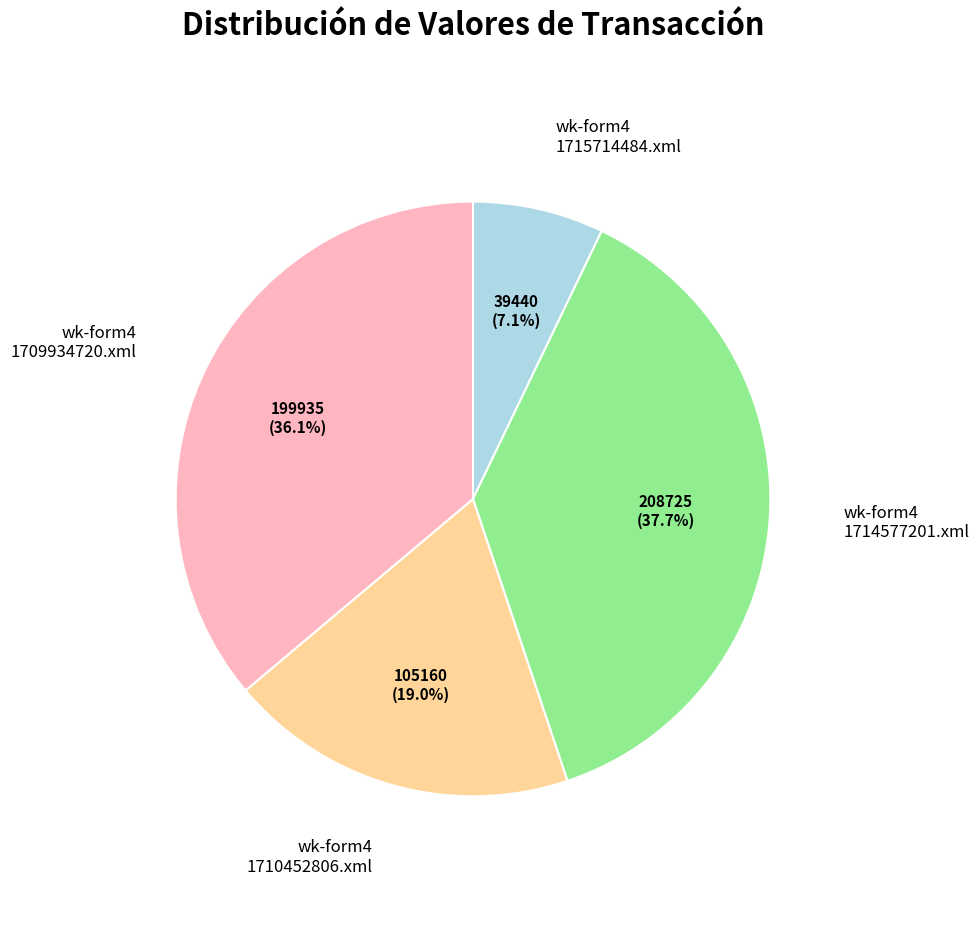

How many slices are in this pie chart?

4